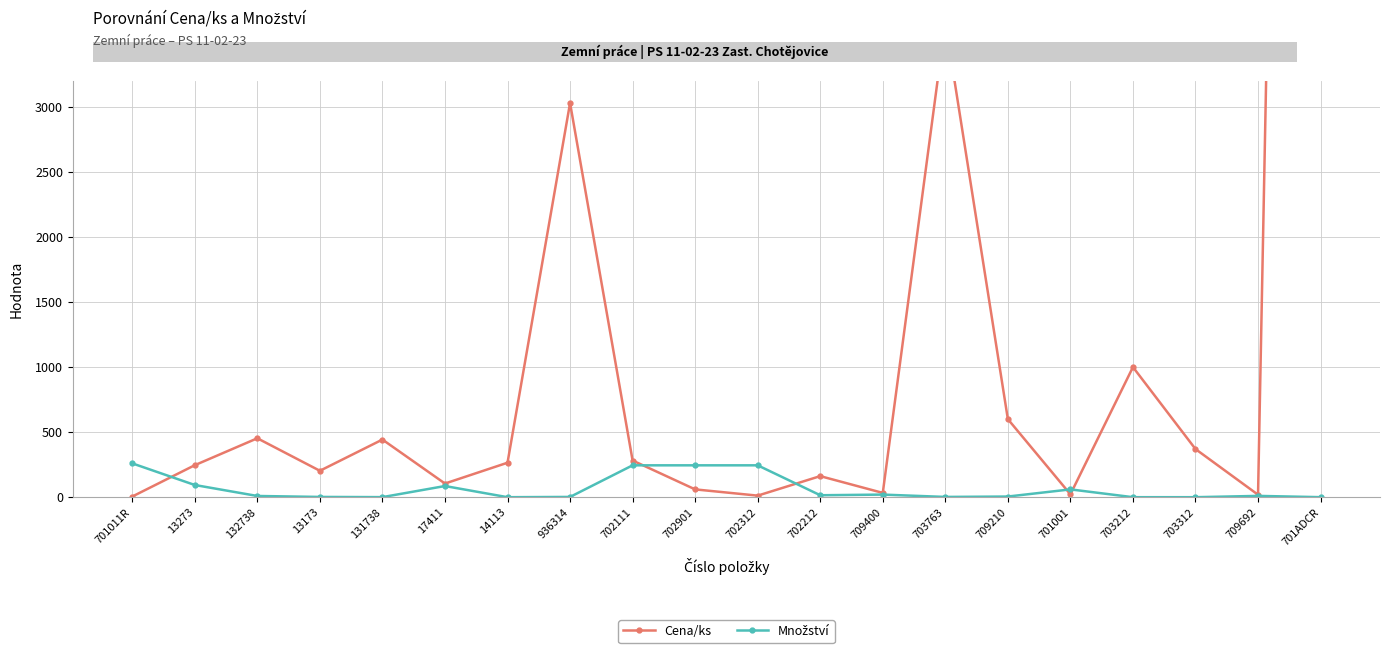

What is the label of the 7th point from the right?

703763